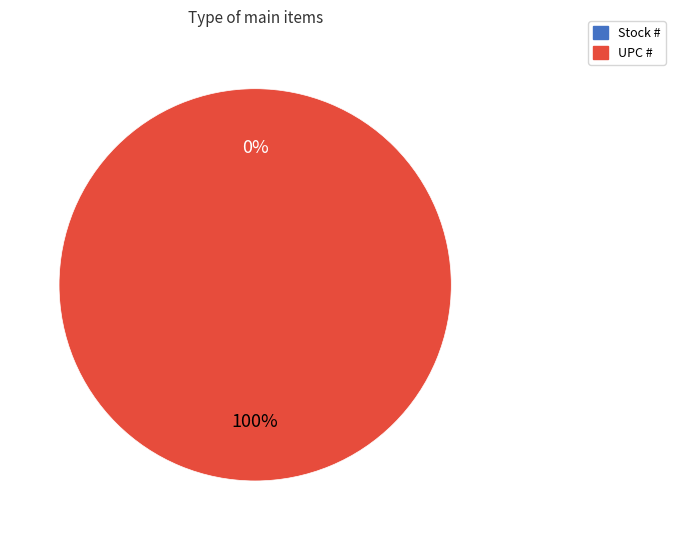

What percentage do Stock # and UPC # together represent?

100.0%